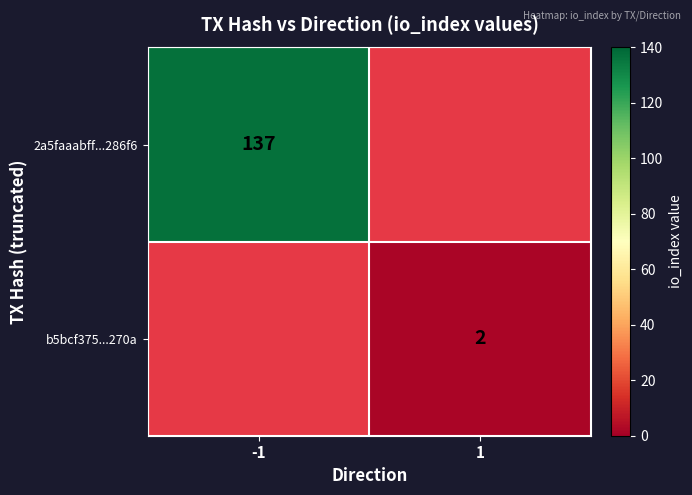

The b5bcf375...270a series shows 2 at 1. True or false?

True